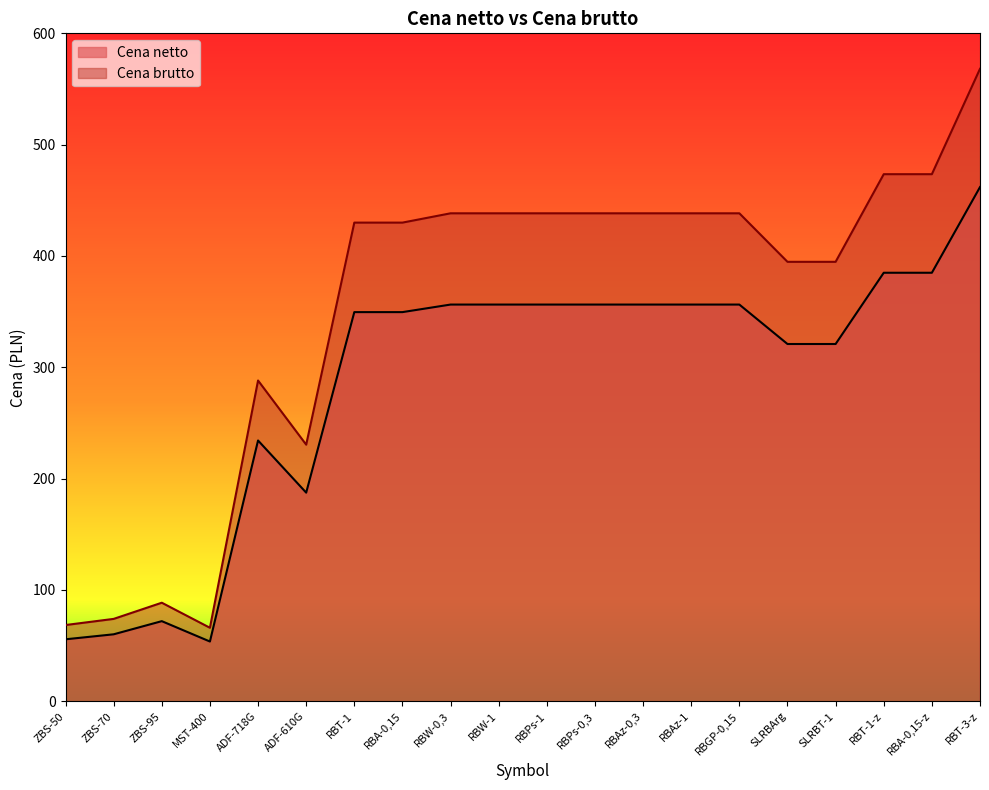

True or false: Cena brutto and Cena netto intersect in this chart.

False